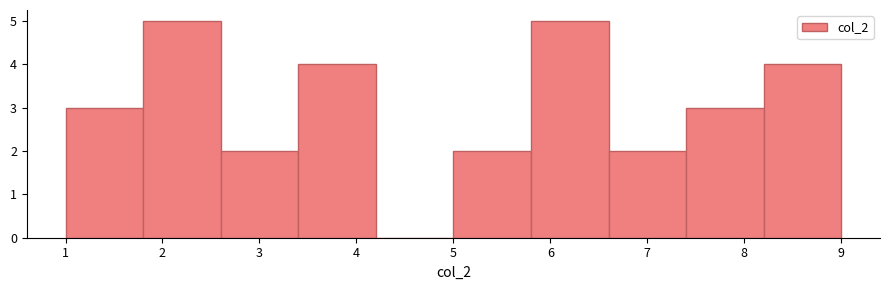

Reading left to right, transcribe this chart: for each bar, give the range it covers on the x-axis and its height. The values are not printed on the chart, so give them approximately, as read against the axis.

1.0 to 1.8: 3
1.8 to 2.6: 5
2.6 to 3.4: 2
3.4 to 4.2: 4
4.2 to 5.0: 0
5.0 to 5.8: 2
5.8 to 6.6: 5
6.6 to 7.4: 2
7.4 to 8.2: 3
8.2 to 9.0: 4